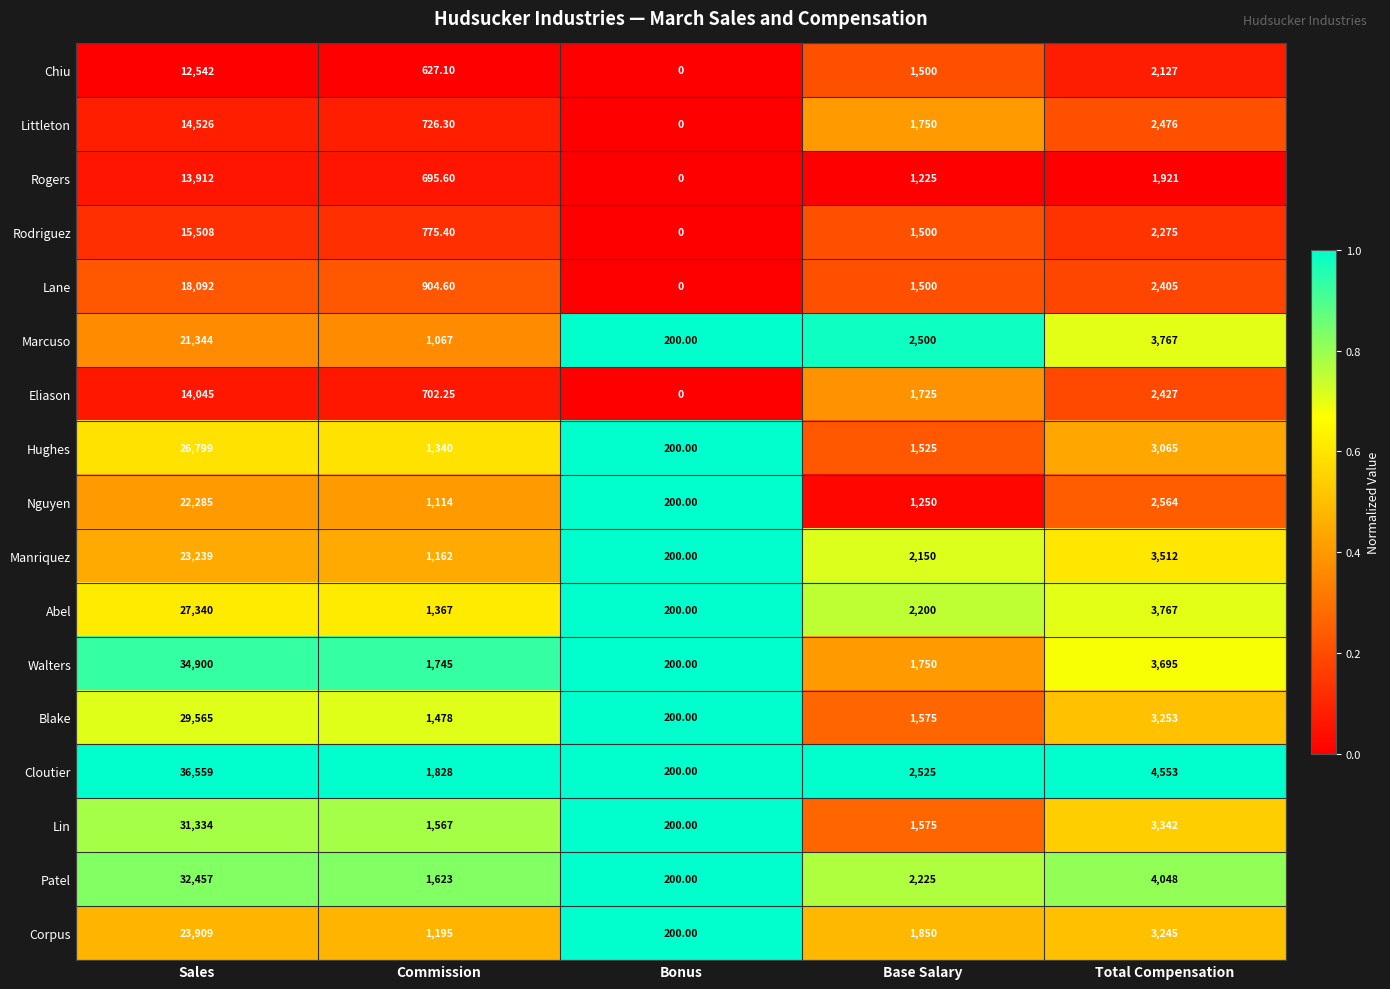

Which series has the largest range (max minus min)?

Cloutier